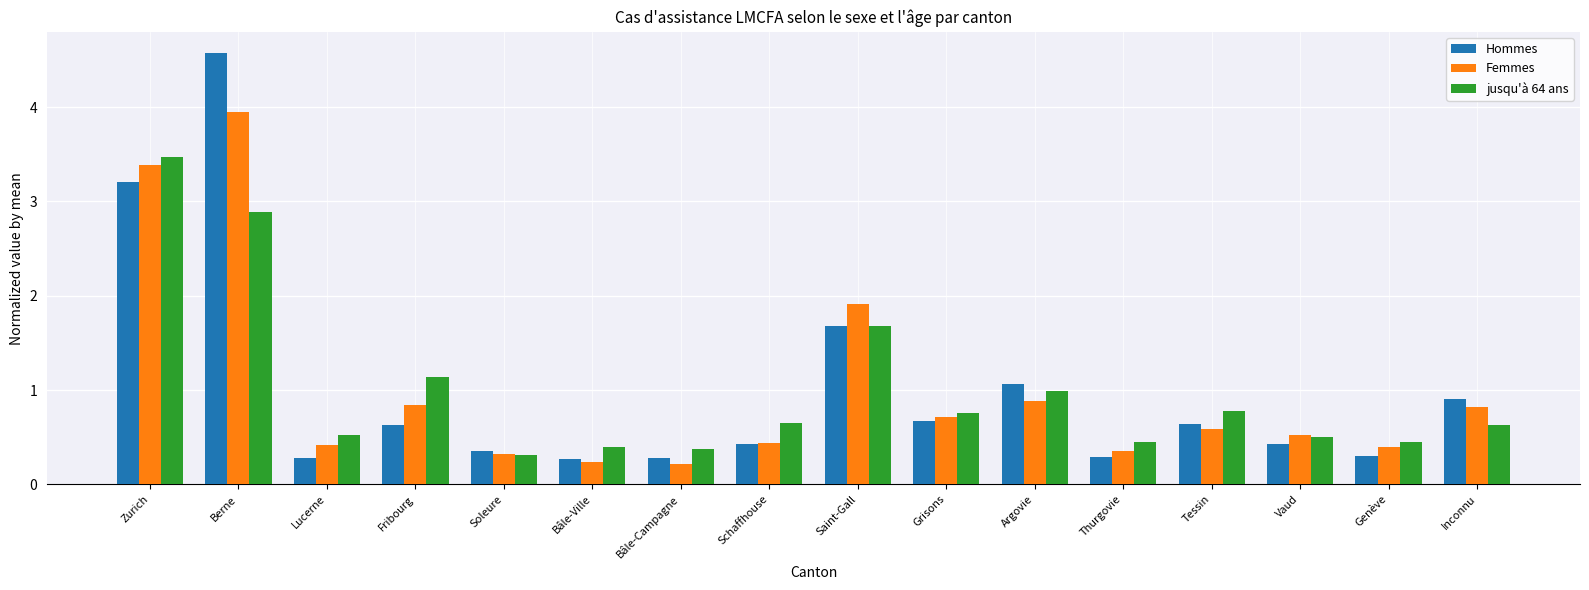

The value of jusqu'à 64 ans at Zurich is 3.5. True or false?

True